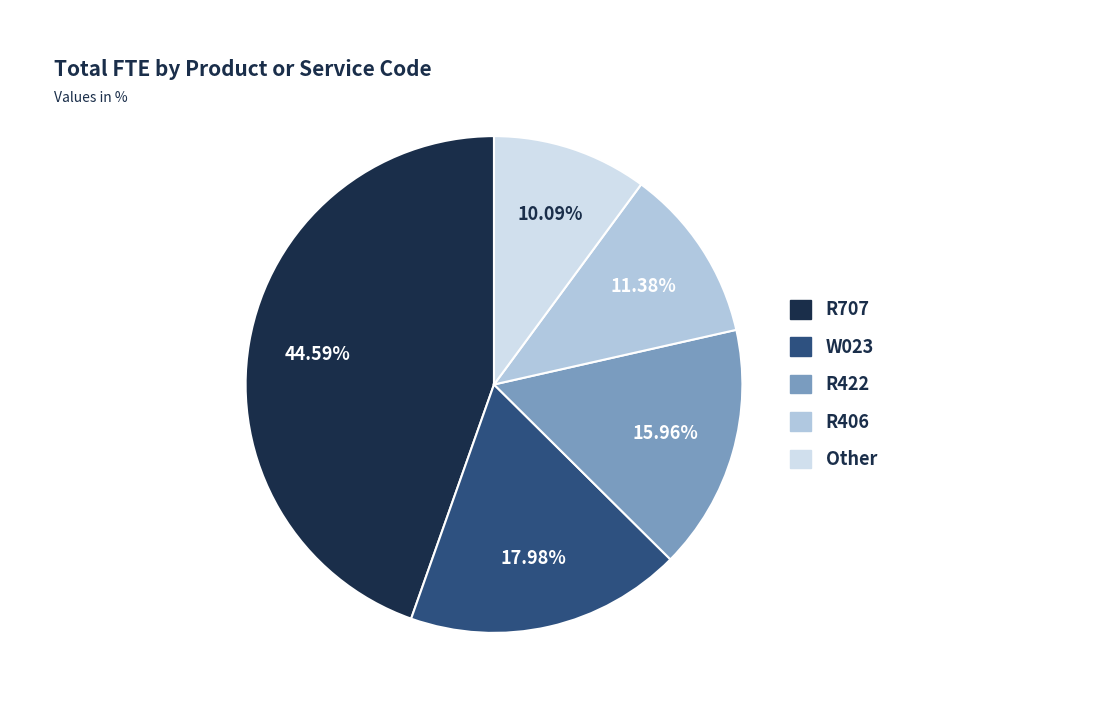

To the nearest percent, what is the average slice percentage?

20%